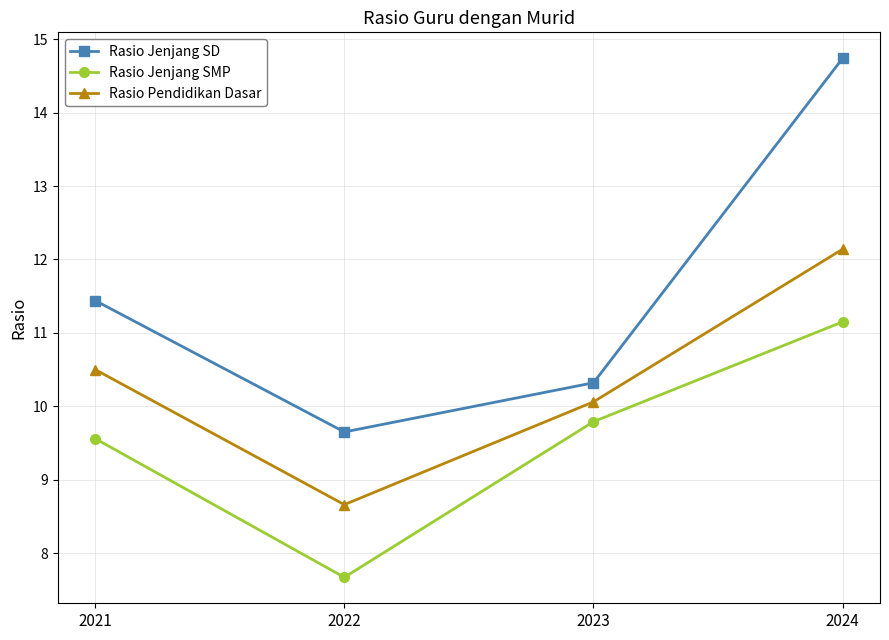

True or false: Rasio Pendidikan Dasar has a value of 18.9 at 2024.

False